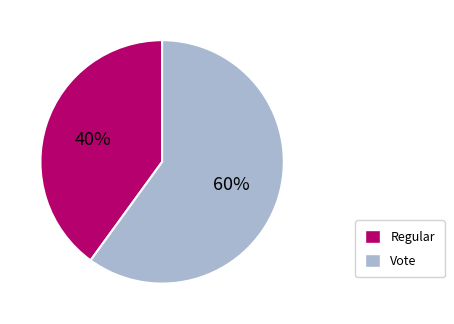

To the nearest percent, what percentage of the pie is Vote?

60%